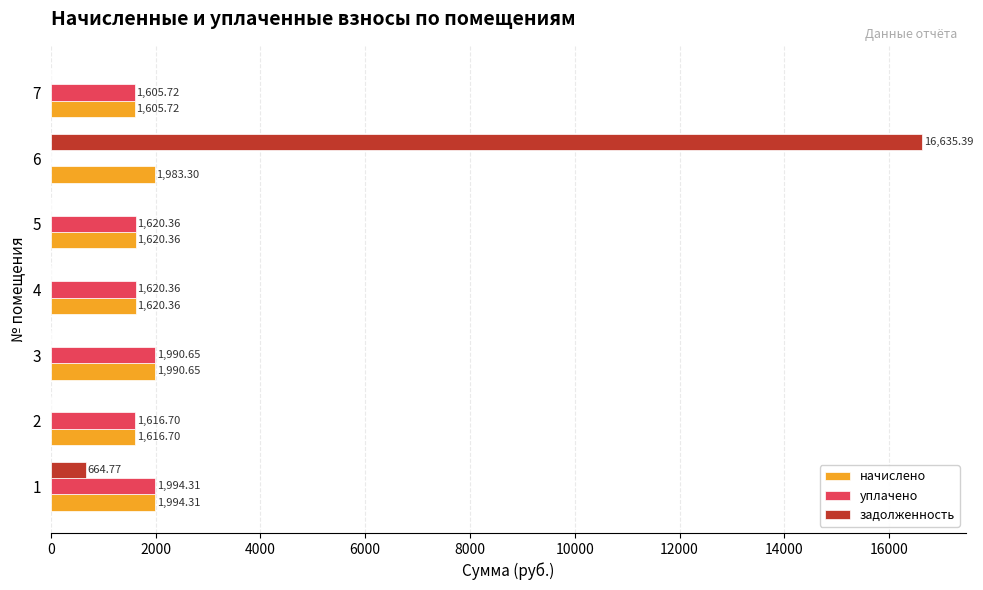

Where is уплачено nearest to the value 997?

7